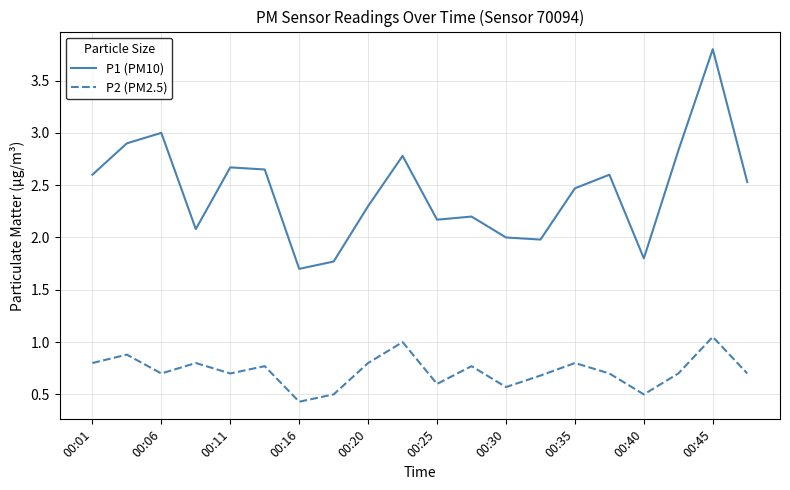

What is the average value of the P2 (PM2.5) series?

0.7